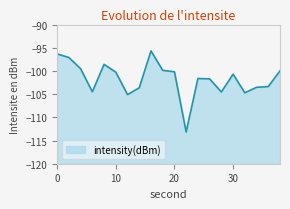

How many points are higher than both their immediate neighbors (excluding endpoints)?

4